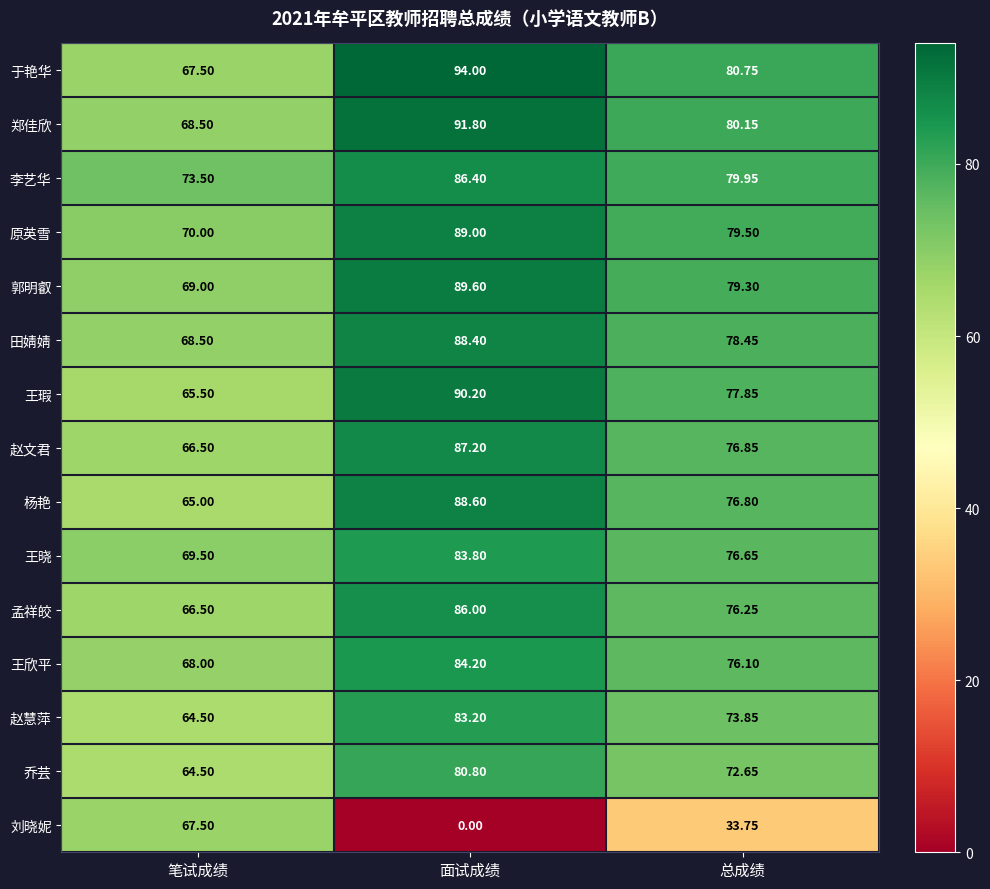

Between 笔试成绩 and 面试成绩, which series saw the biggest shift?

刘晓妮